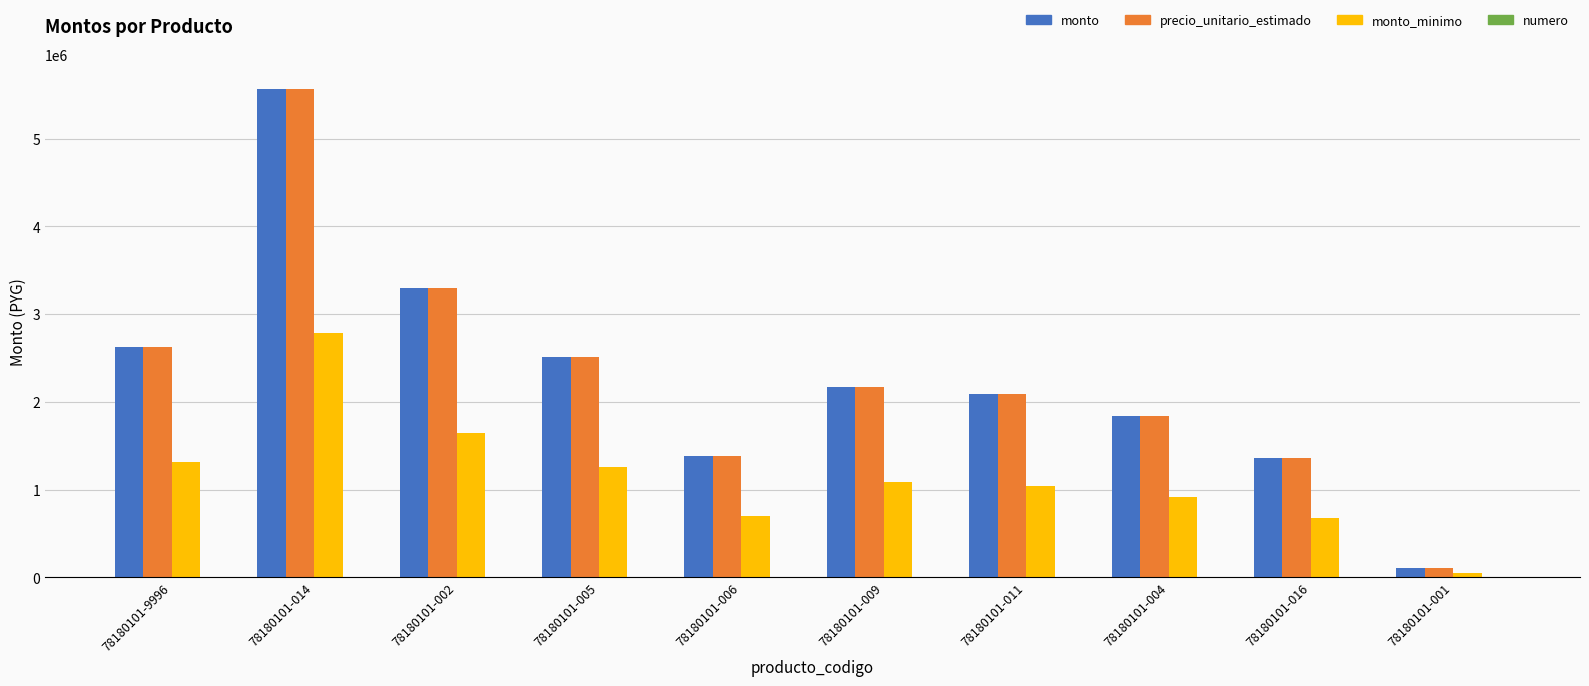

What is the total value across all series at 78180101-001?

266736